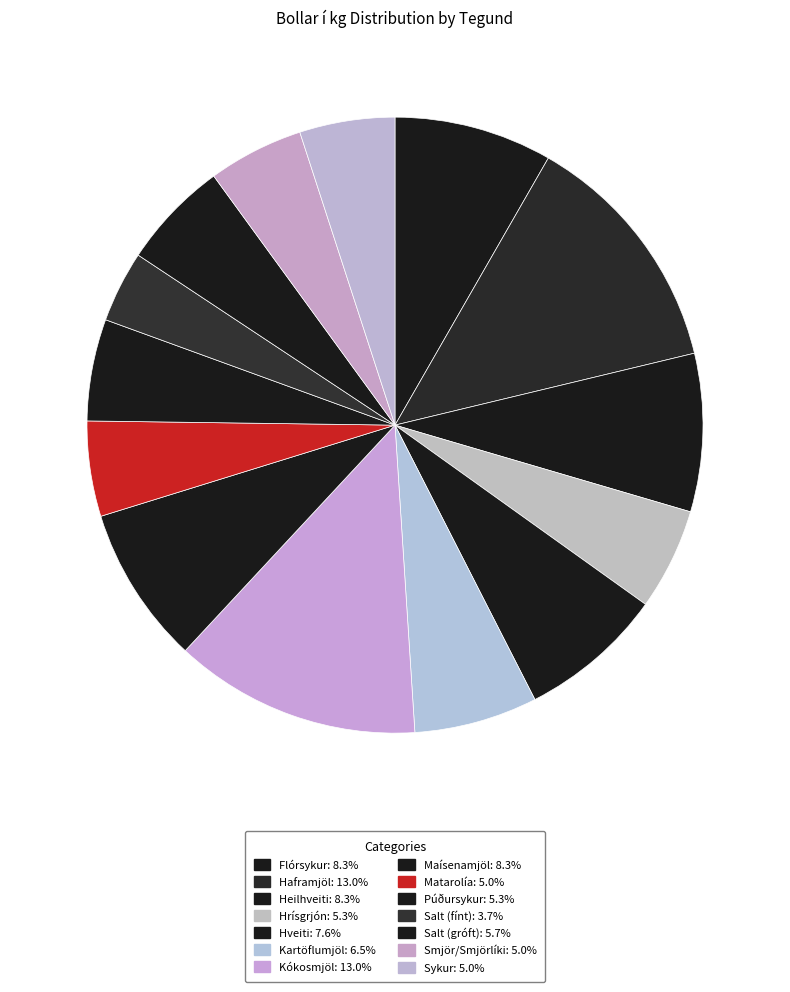

What is the ratio of the value at Flórsykur to the value at Smjör/Smjörlíki?

1.7